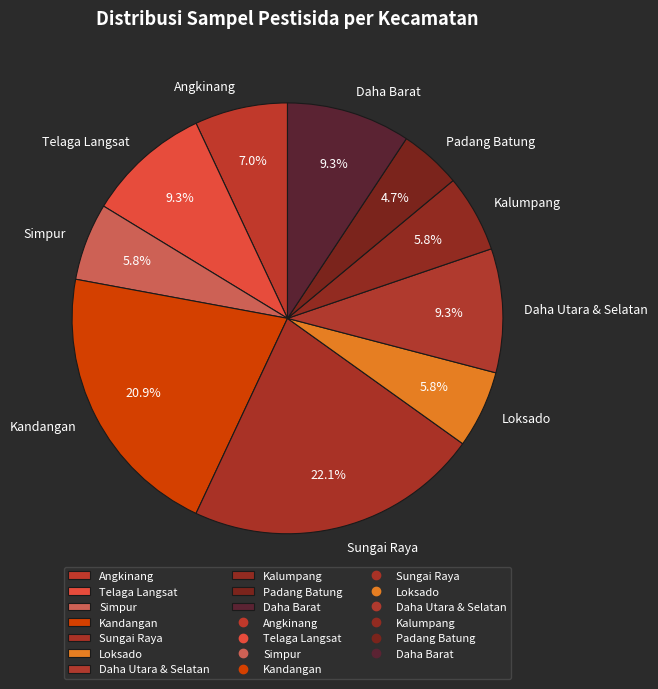

To the nearest percent, what is the difference between the largest and smallest slice percentages?

17%